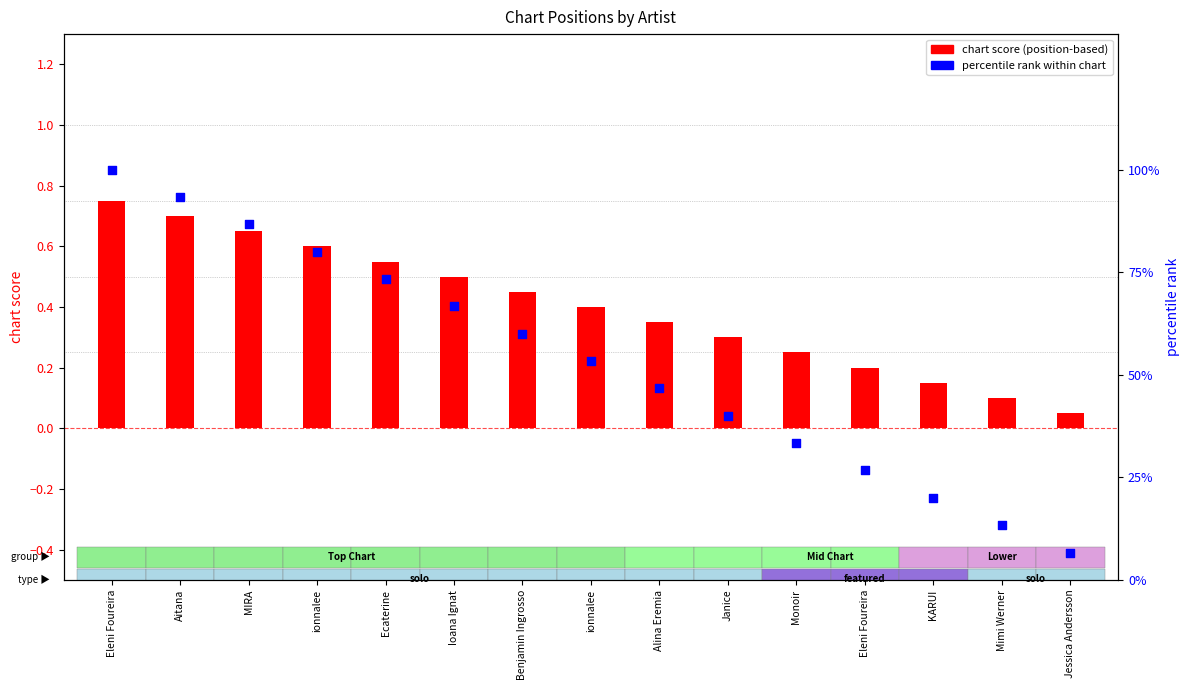

Which series has the largest total across all categories?

percentile rank